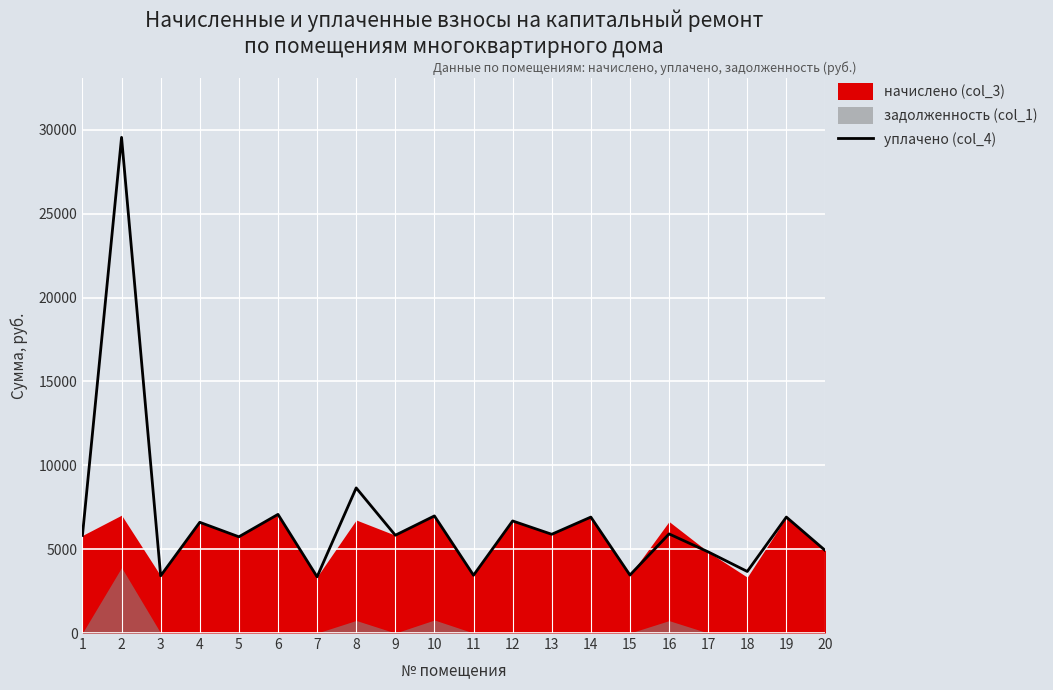

What is the sum of the values at 20 and 7?

8259.8